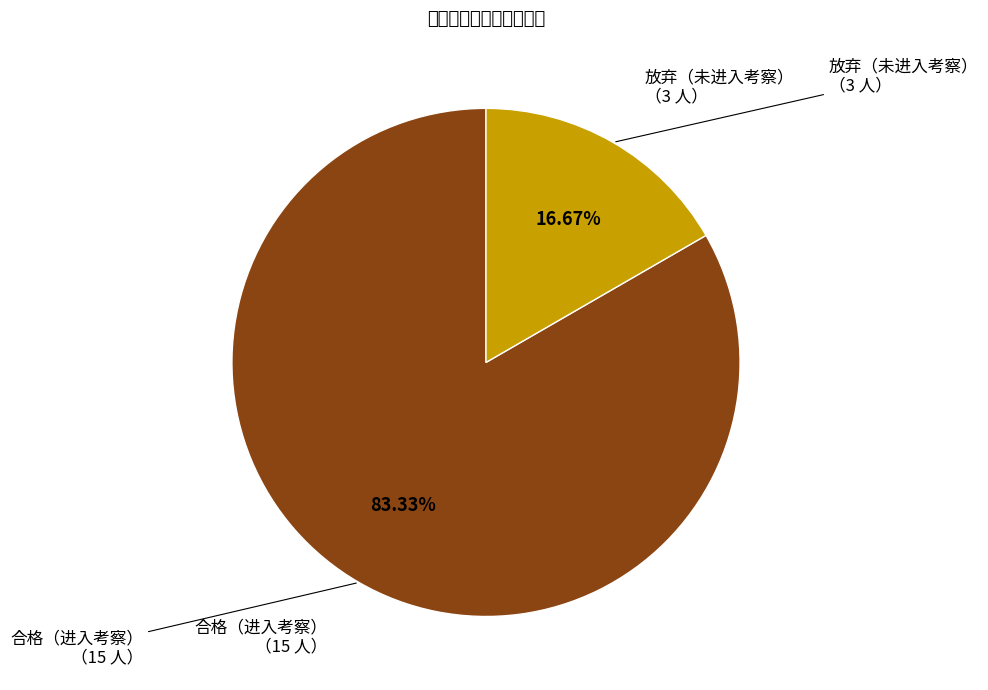

Between 合格（进入考察） and 放弃（未进入考察）, which is larger?

合格（进入考察）